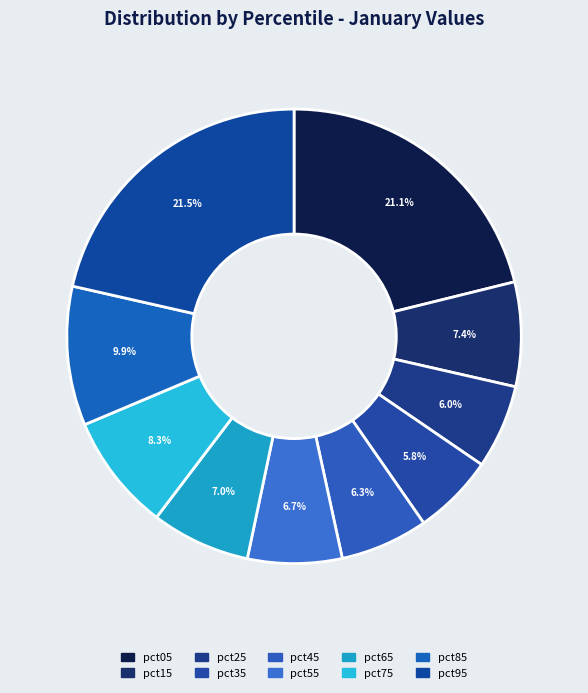

Is there any slice that represents more than half of the pie?

No